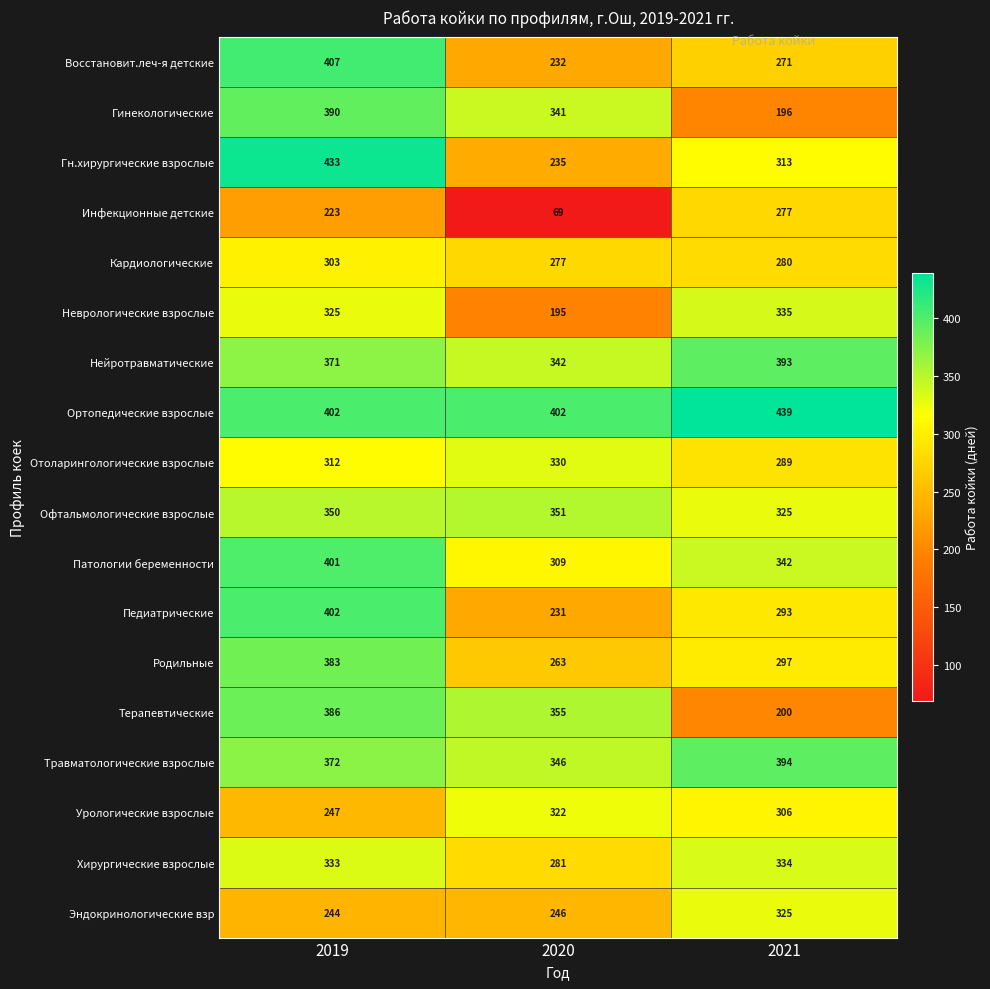

At which label does Хирургические взрослые reach its peak?

2021